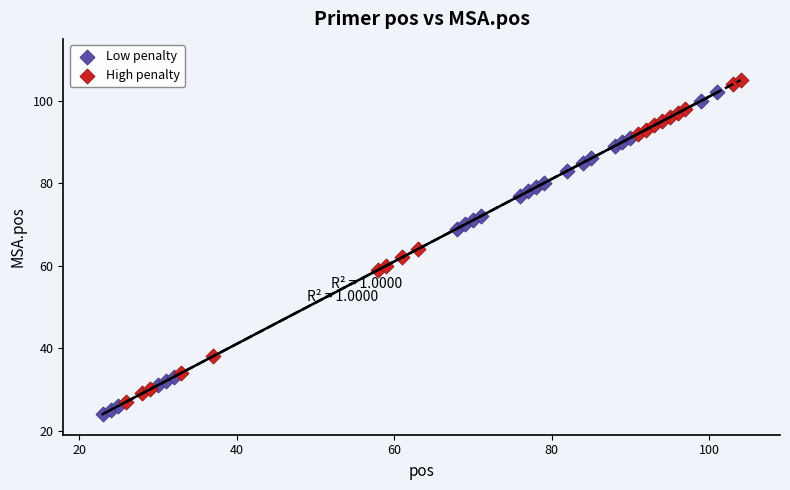

Which series reaches the minimum Y coordinate?

Low penalty